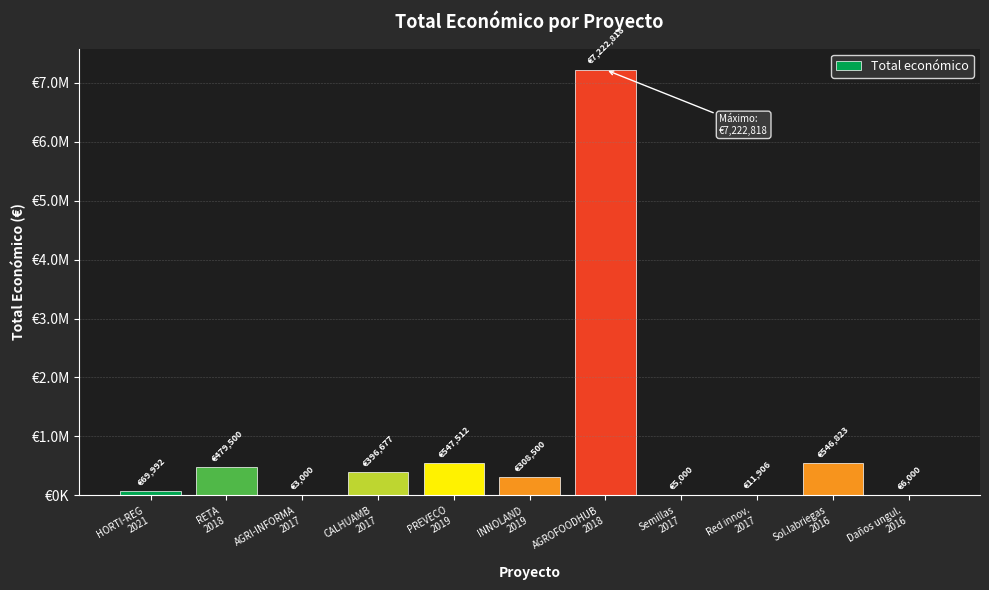

What is the sum of the values at RETA
2018 and AGROFOODHUB
2018?

7702318